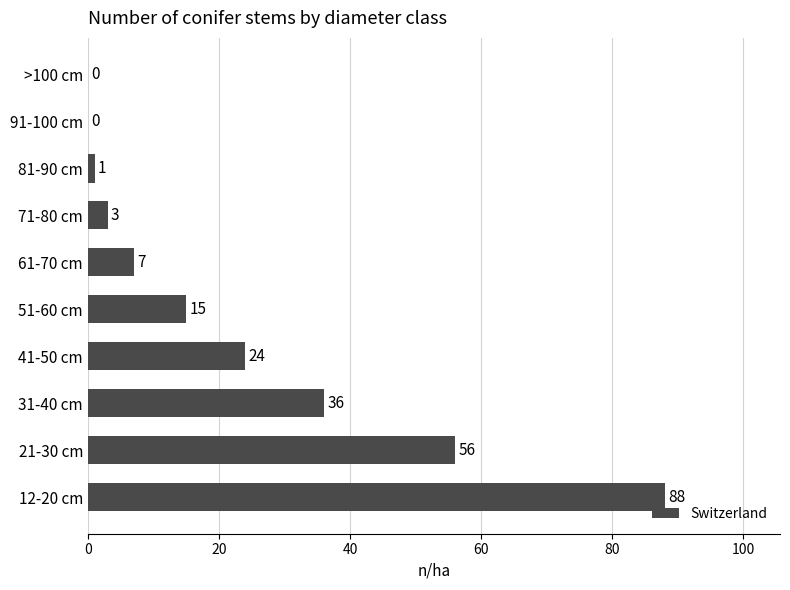

What is the sum of all values?

230